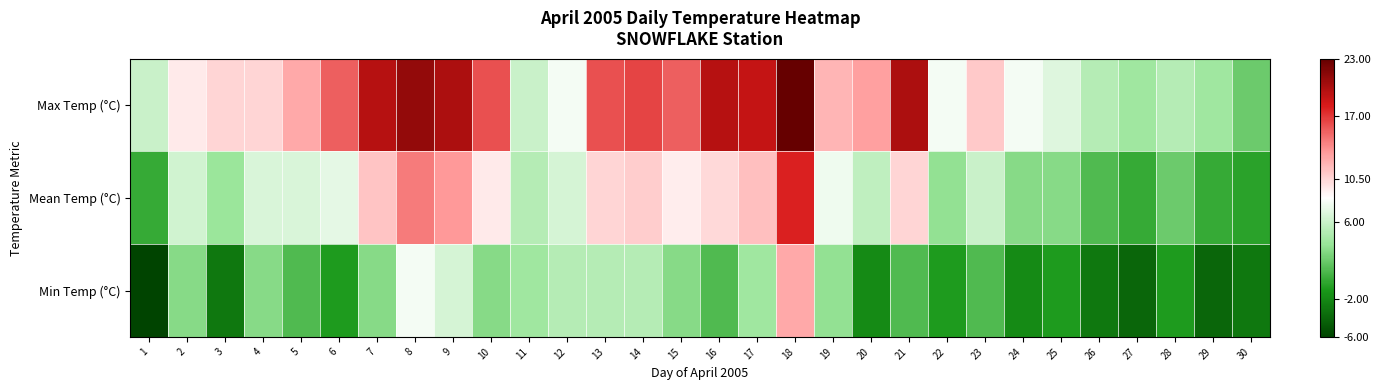

At which category does the chart reach its minimum across all series?

1